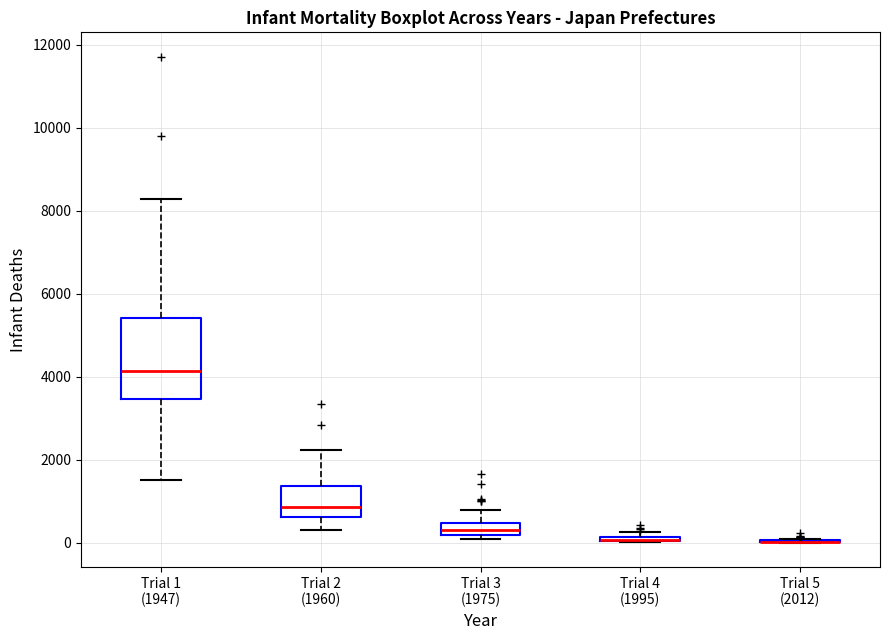

Which box is the tallest, from its lower edge to its upper edge?

Trial 1 (1947)